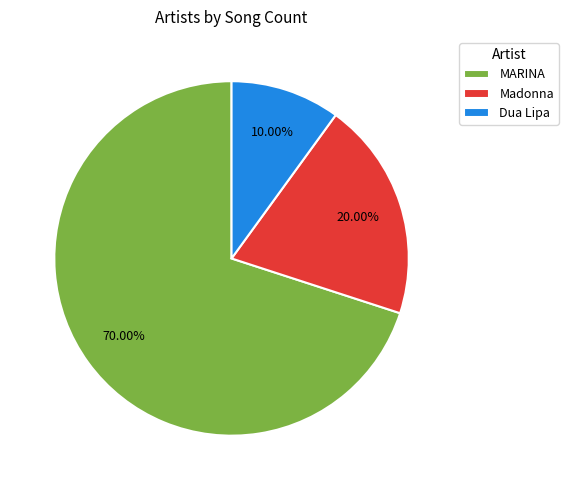

Approximately how many times larger is the value at Madonna compared to Dua Lipa?

2.0